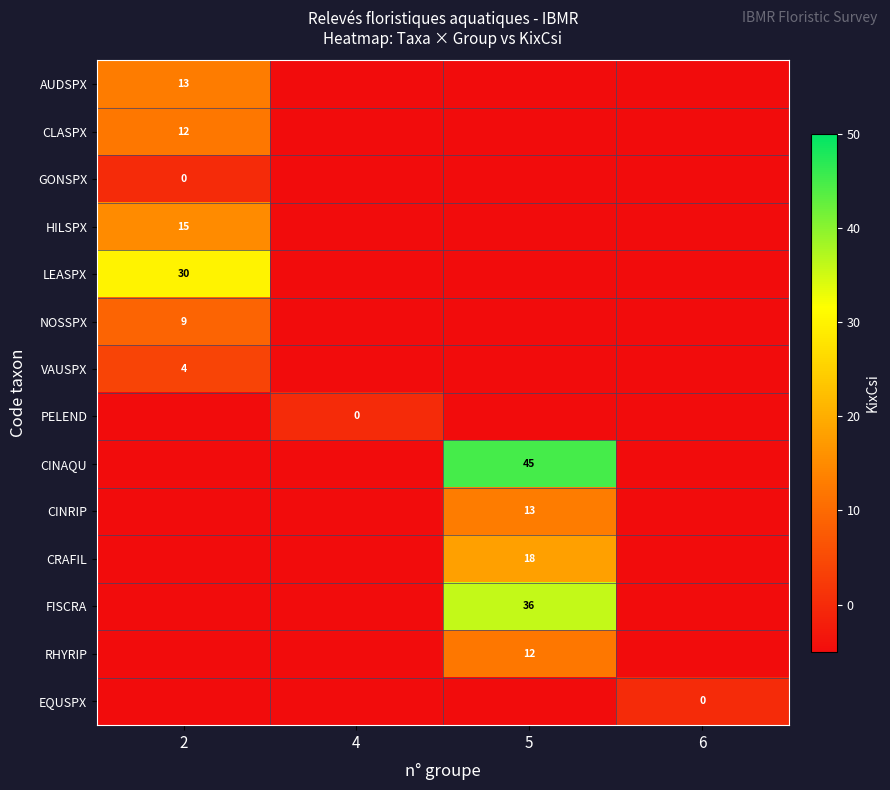

What is the difference between the row_0 values at 2 and 6?

18